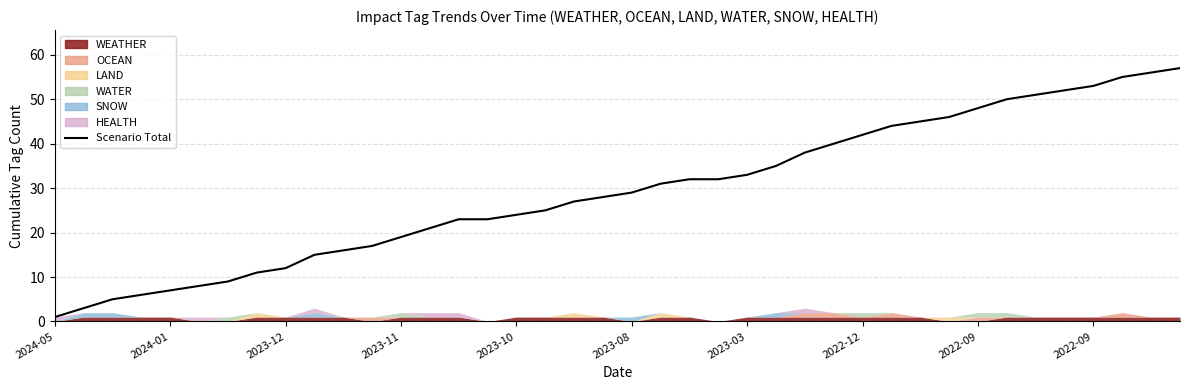

How many lines are shown in the chart?

1